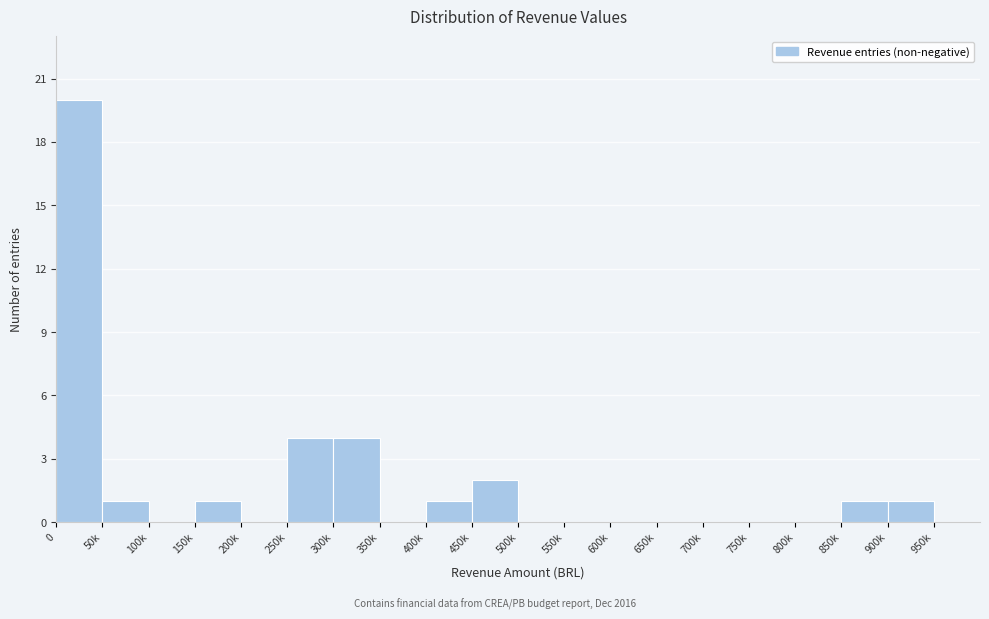

Reading left to right, transcribe all the data shown in this chart.

0=20	50k=1	100k=0	150k=1	200k=0	250k=4	300k=4	350k=0	400k=1	450k=2	500k=0	550k=0	600k=0	650k=0	700k=0	750k=0	800k=0	850k=1	900k=1	950k=0